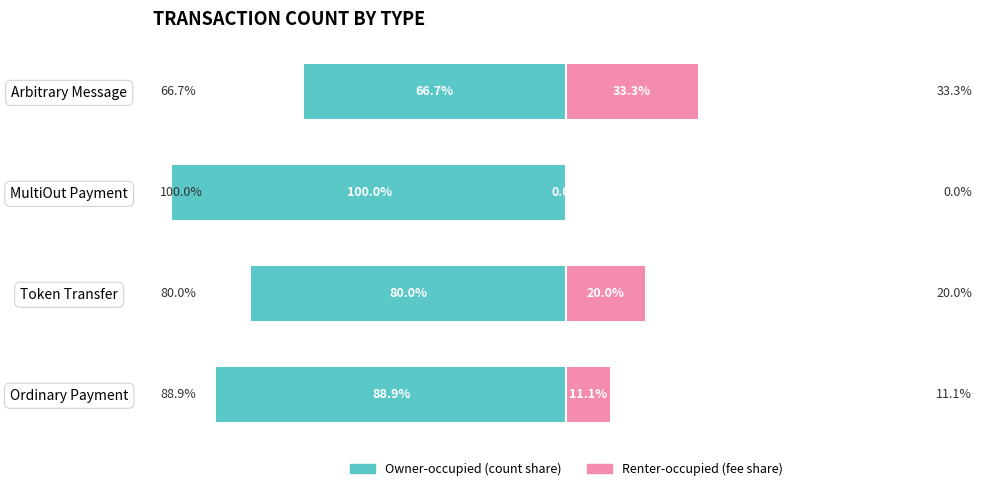

How many bars are there in each group?

2